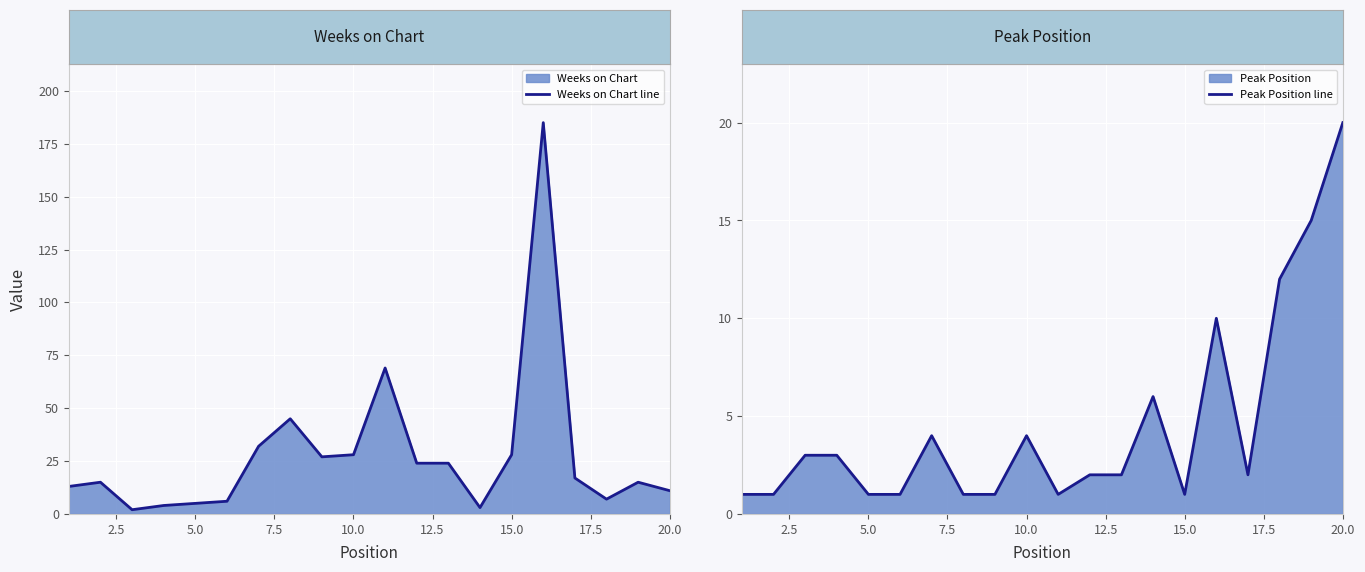

At how many categories does at least one series exceed 38?

3